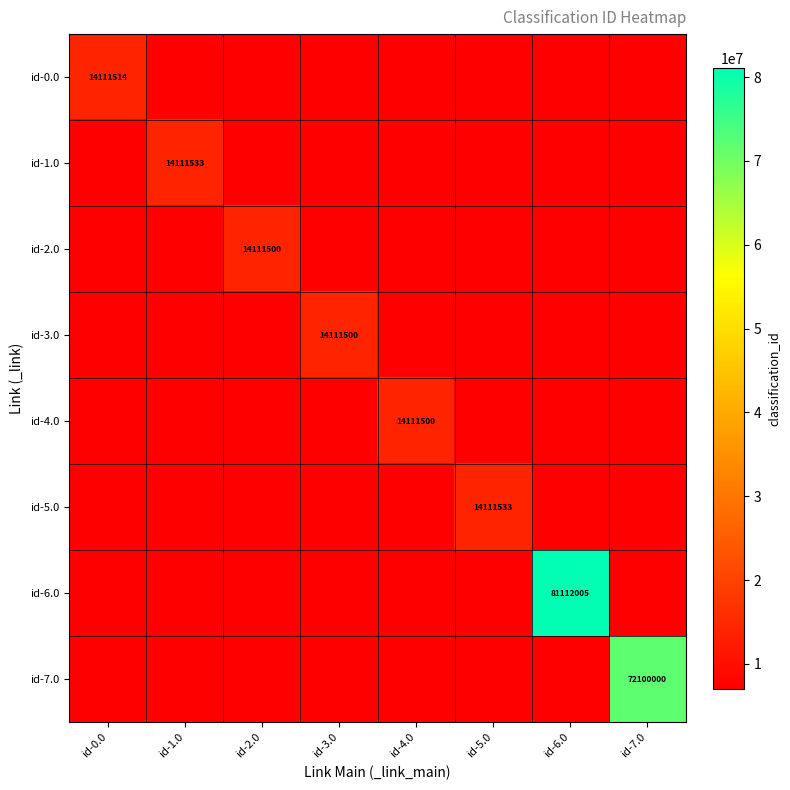

How many distinct data groups are displayed?

8